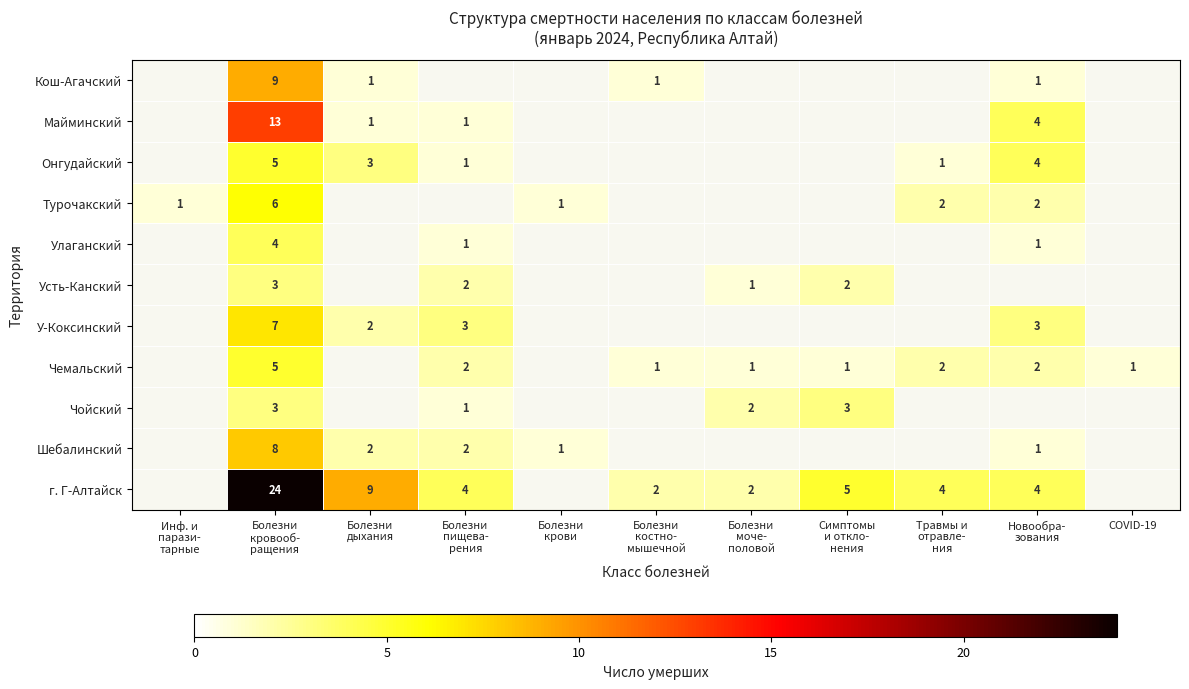

Which label corresponds to the largest value in the chart?

Болезни
кровооб-
ращения